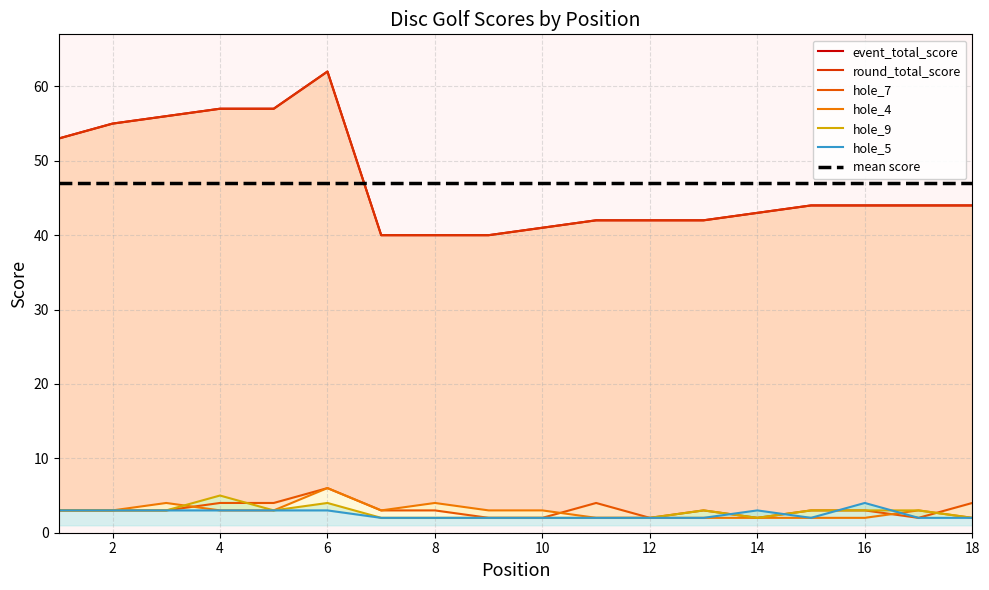

At which label is hole_5 closest to 3?

1